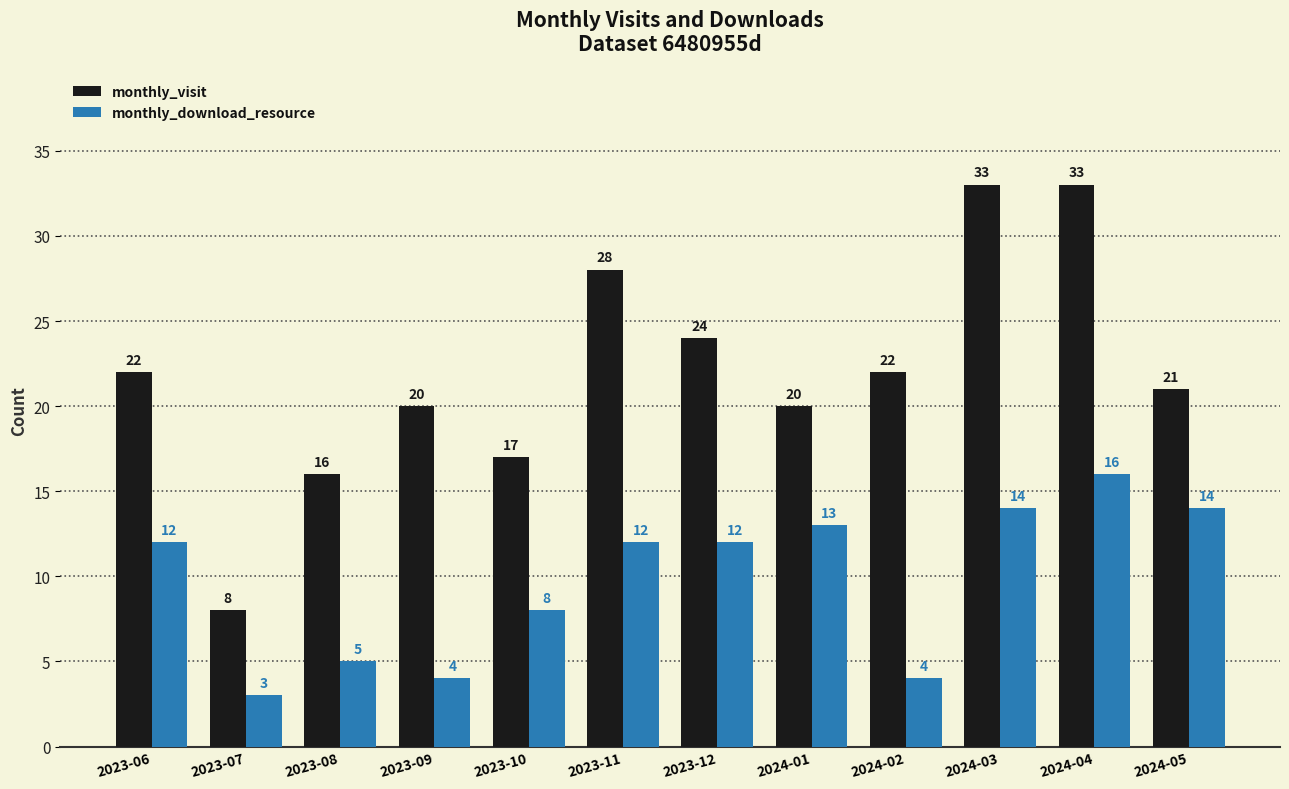

Does the chart contain stacked bars?

No